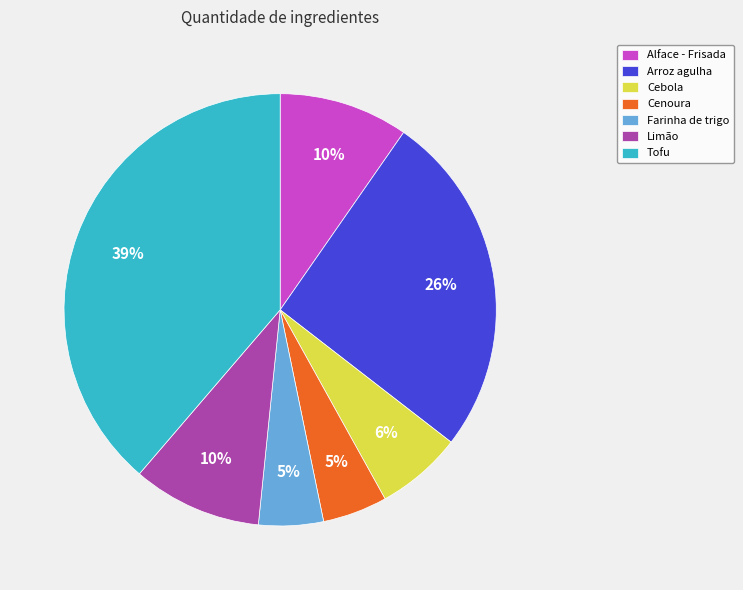

Is the sum of Alface - Frisada and Limão greater than half?

No